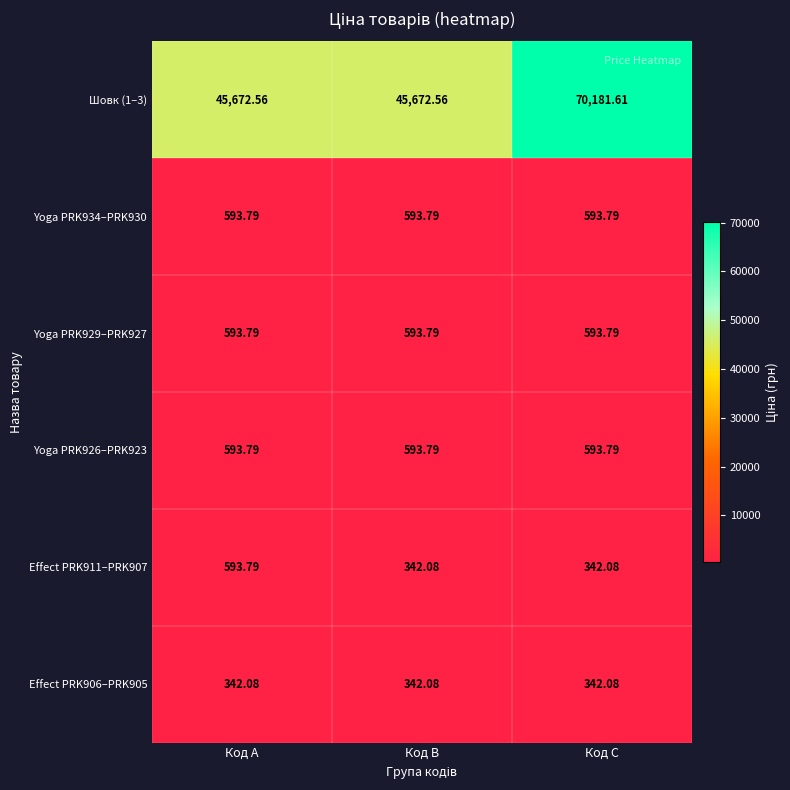

At which category is the sum across all series the highest?

Код C